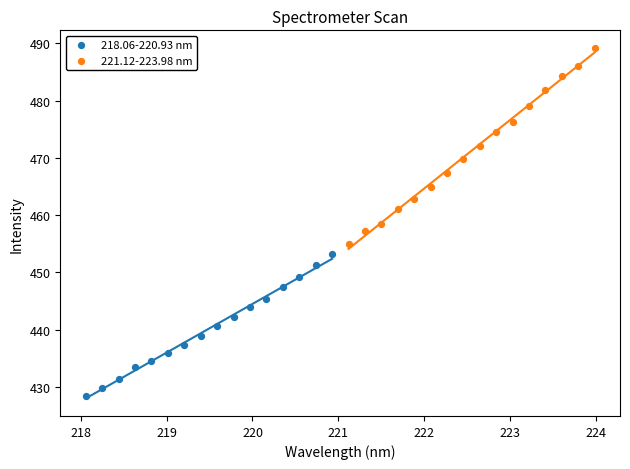

What are all the series names shown in the legend?

218.06-220.93 nm, 221.12-223.98 nm